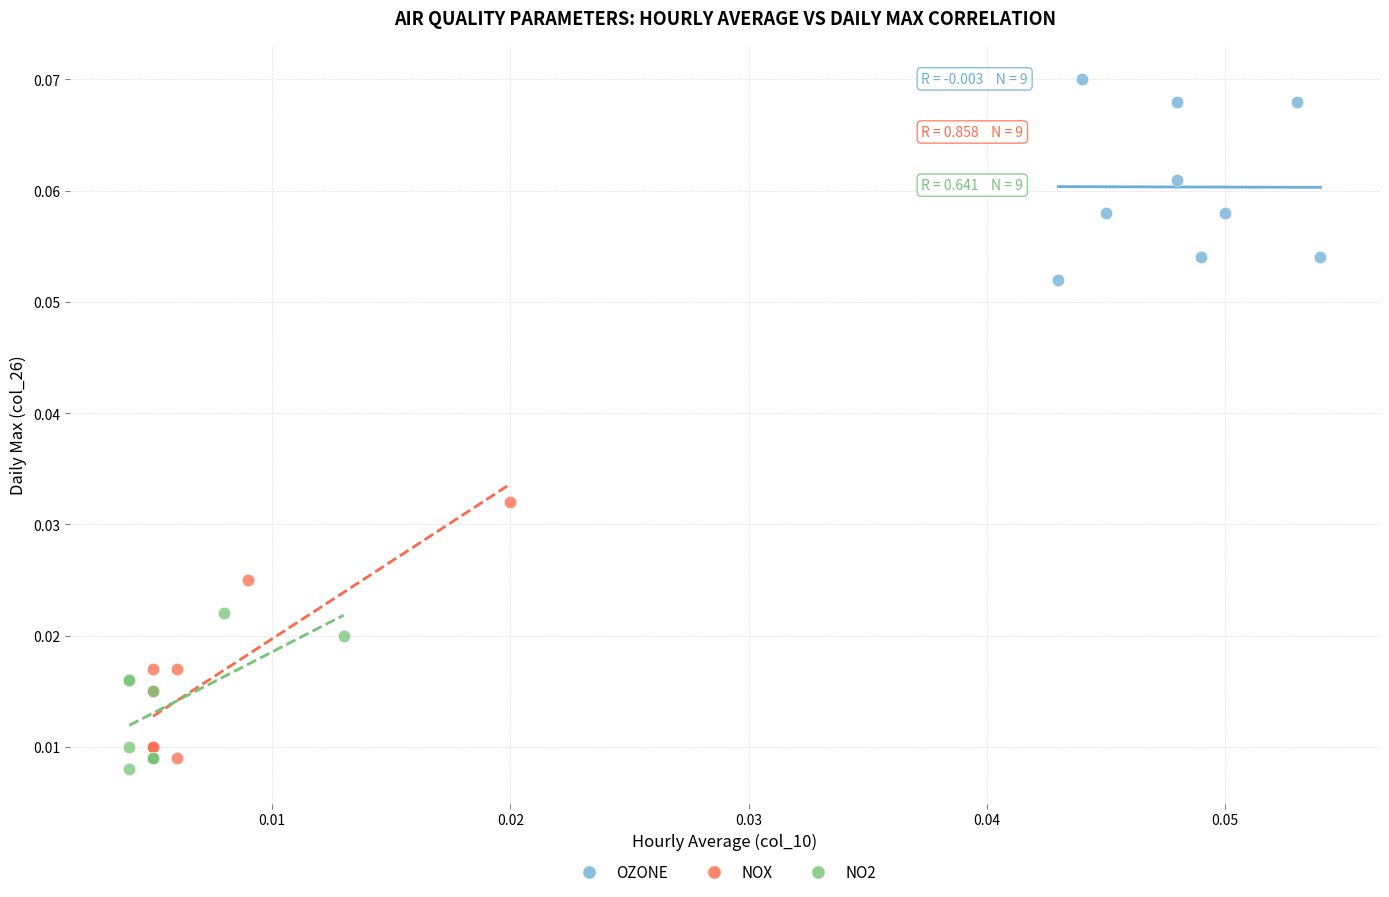

Which series has the widest spread of Y values?

NOX